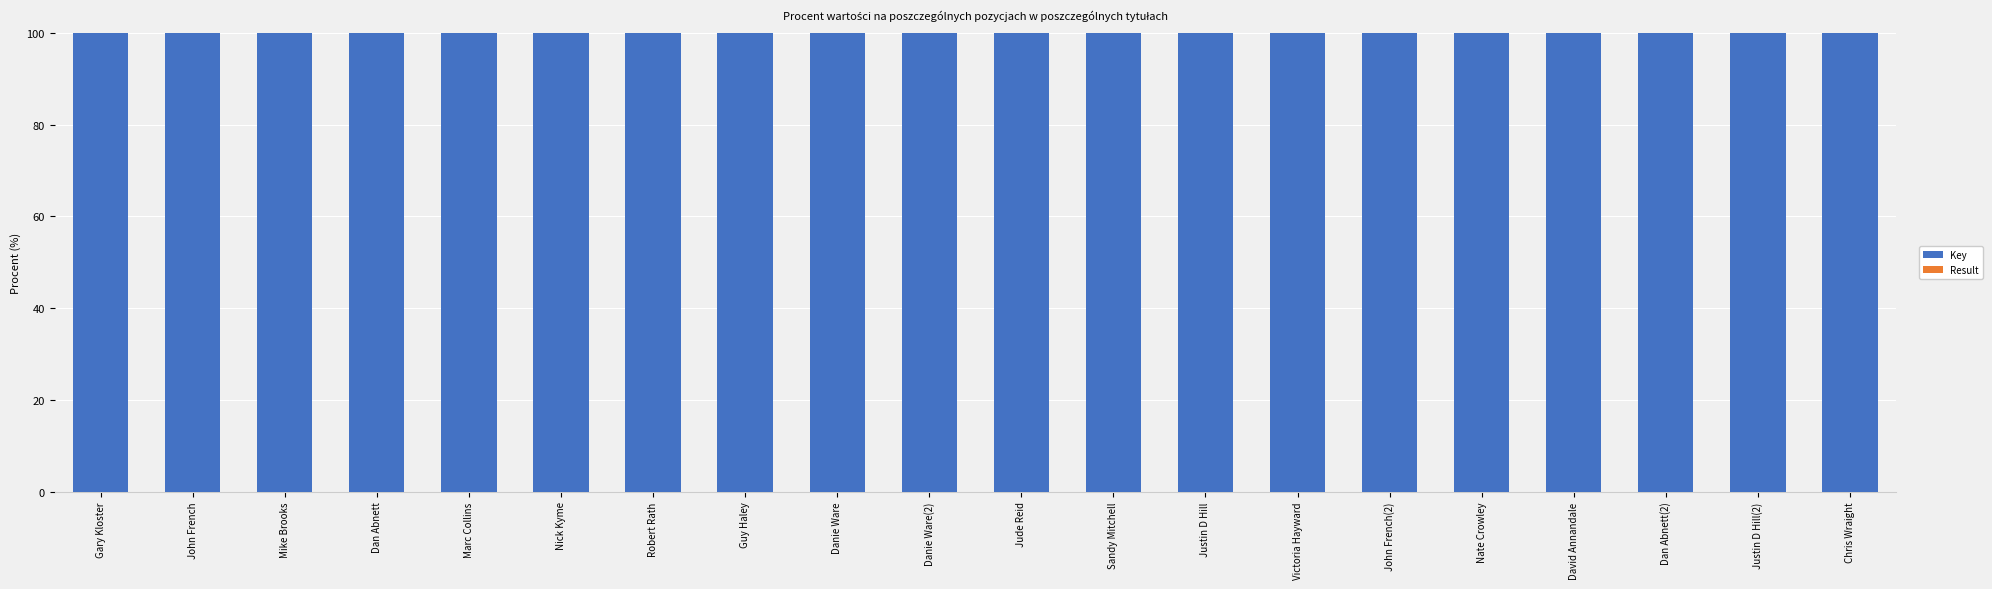

What is the sum of all Key values?

2000.0